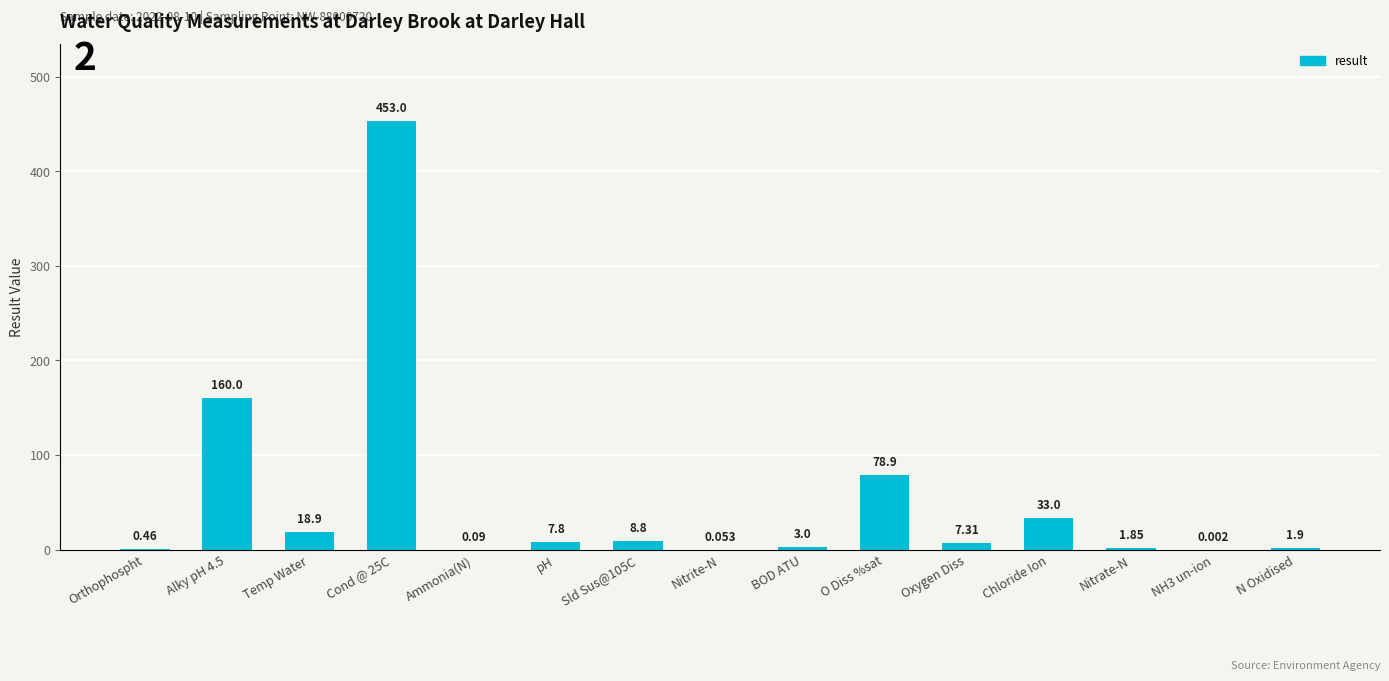

At which label is the value closest to 226?

Alky pH 4.5